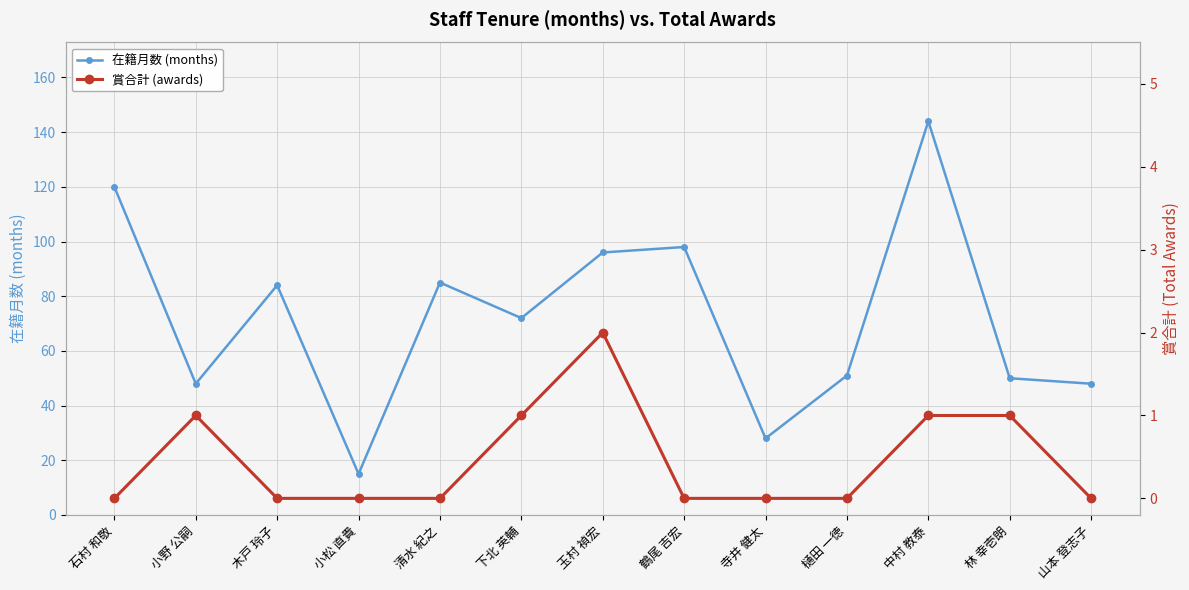

At which category is the sum across all series the highest?

中村 教泰